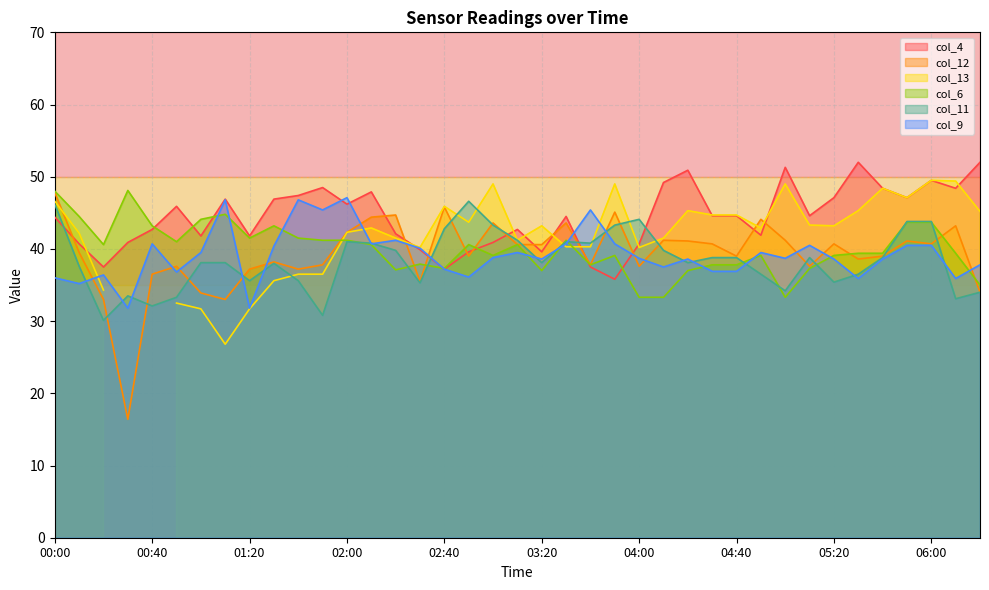

In col_12, how many points are higher than both neighbors (excluding endpoints)?

12